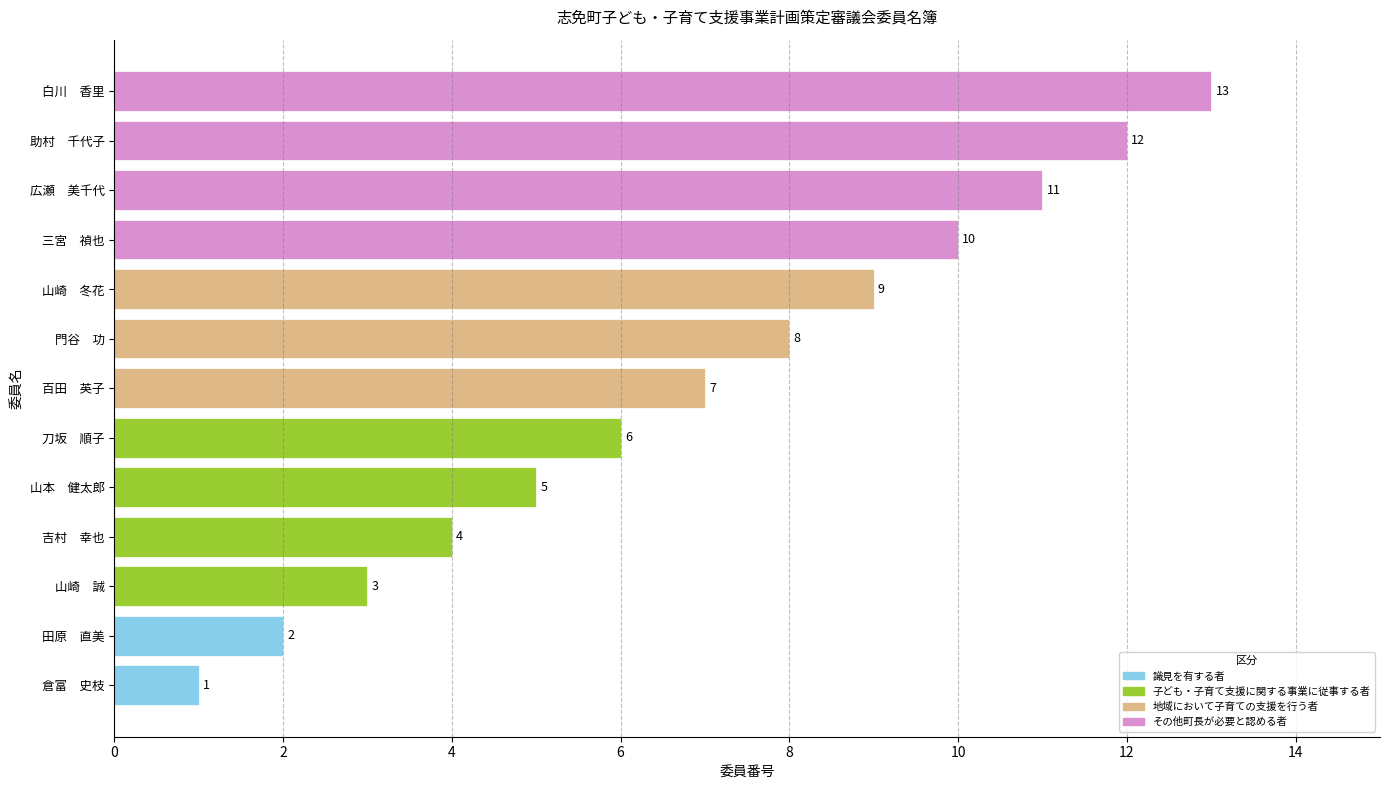

List the labels in order of value, largest first.

白川　香里, 助村　千代子, 広瀬　美千代, 三宮　禎也, 山崎　冬花, 門谷　功, 百田　英子, 刀坂　順子, 山本　健太郎, 吉村　幸也, 山崎　誠, 田原　直美, 倉富　史枝